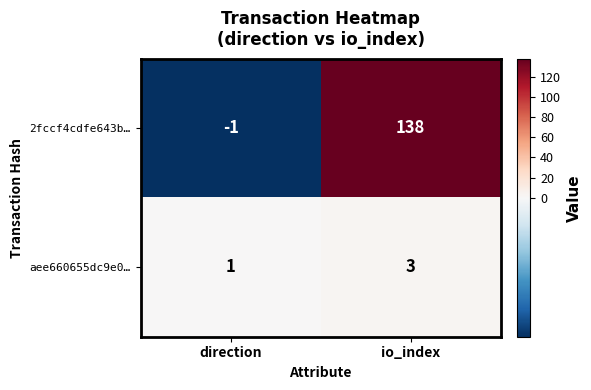

At which label is aee660655dc9e0… closest to 2?

direction